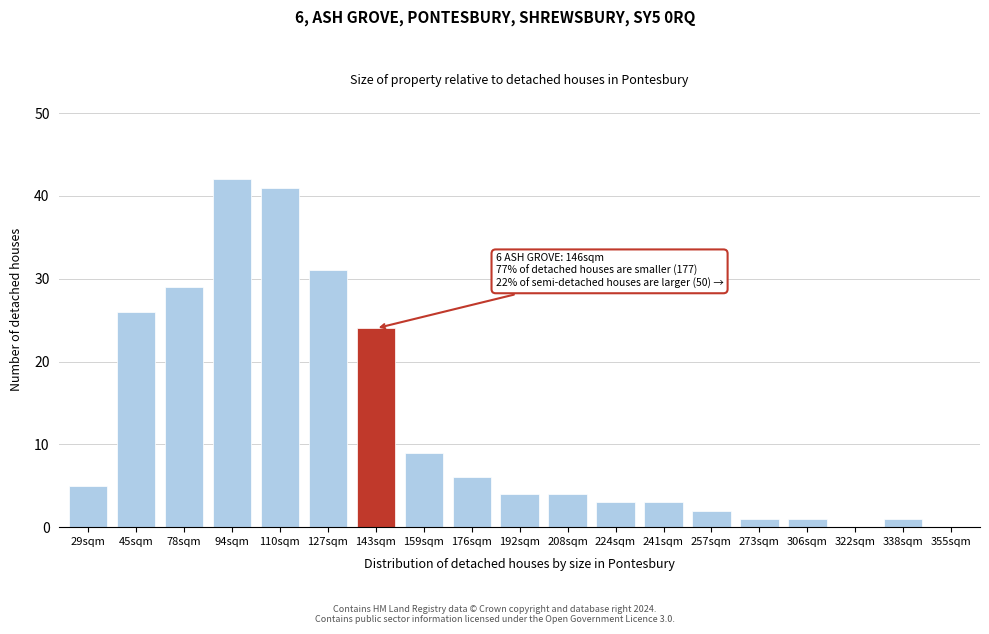

Reading right to left, transcribe all the data shown in this chart.

355sqm=0	338sqm=1	322sqm=0	306sqm=1	273sqm=1	257sqm=2	241sqm=3	224sqm=3	208sqm=4	192sqm=4	176sqm=6	159sqm=9	143sqm=24	127sqm=31	110sqm=41	94sqm=42	78sqm=29	45sqm=26	29sqm=5